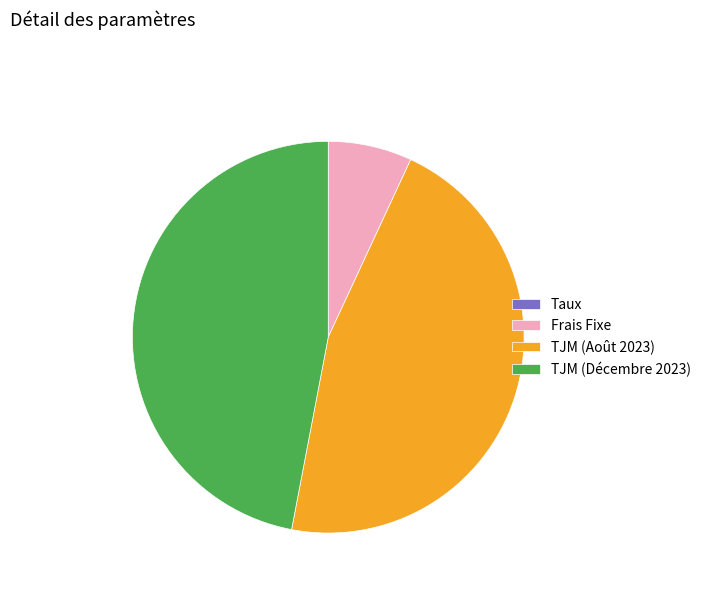

What is the largest slice in the pie chart?

TJM (Décembre 2023)